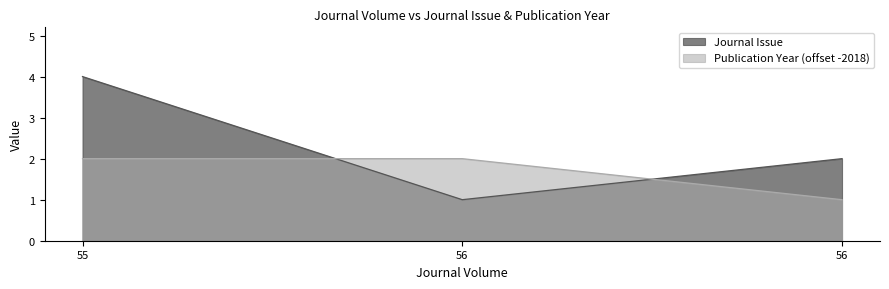

Is it true that Publication Year equals 2 at 56?

True